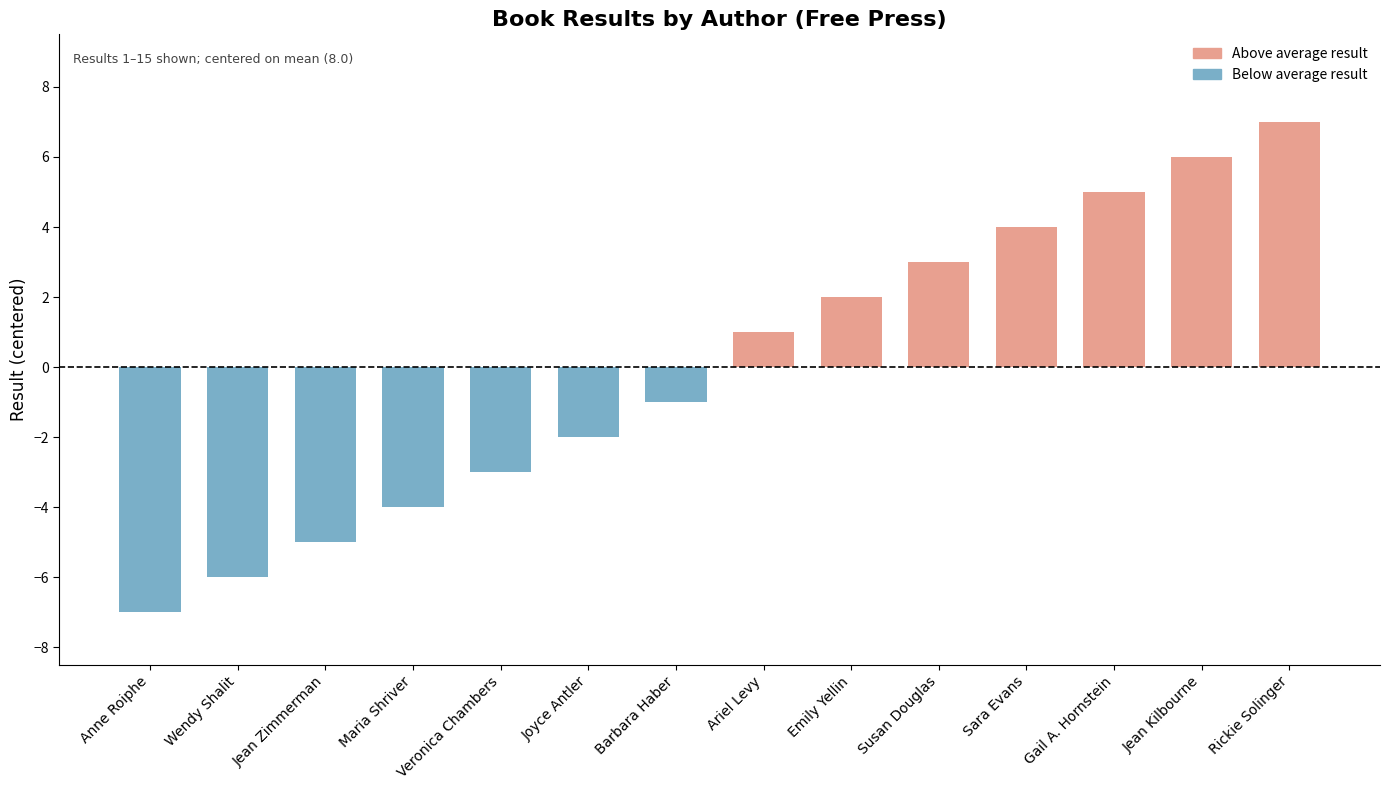

What is the label of the 12th bar from the left?

Gail A. Hornstein